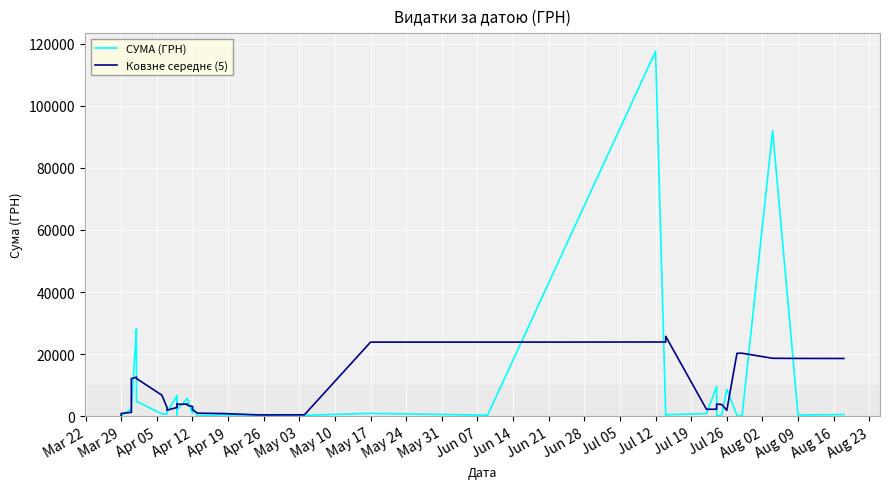

Is the value of Ковзне середнє (5) at Jul 12 greater than the value of СУМА (ГРН) at 36?

Yes